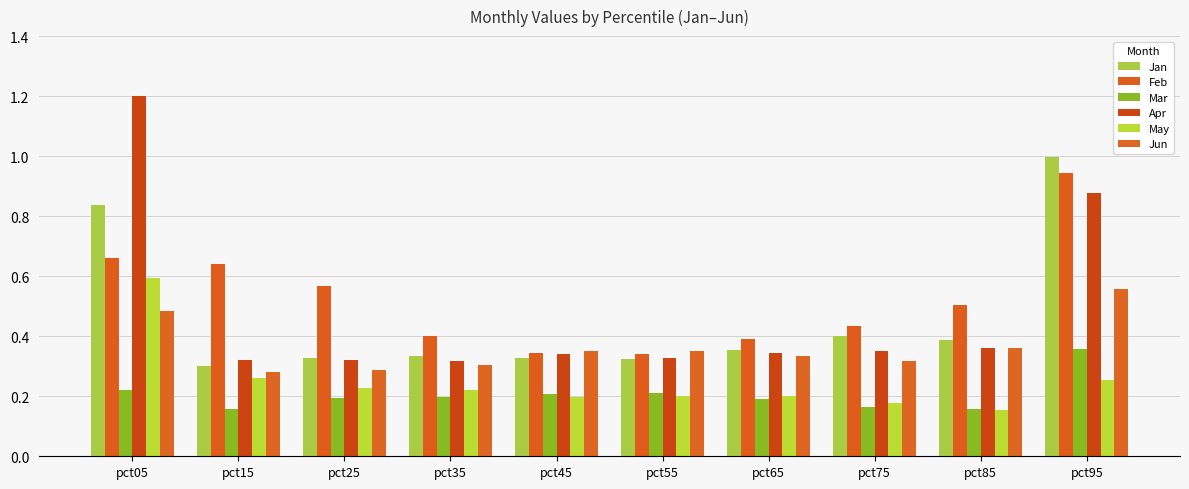

At which label does Jun reach its peak?

pct95